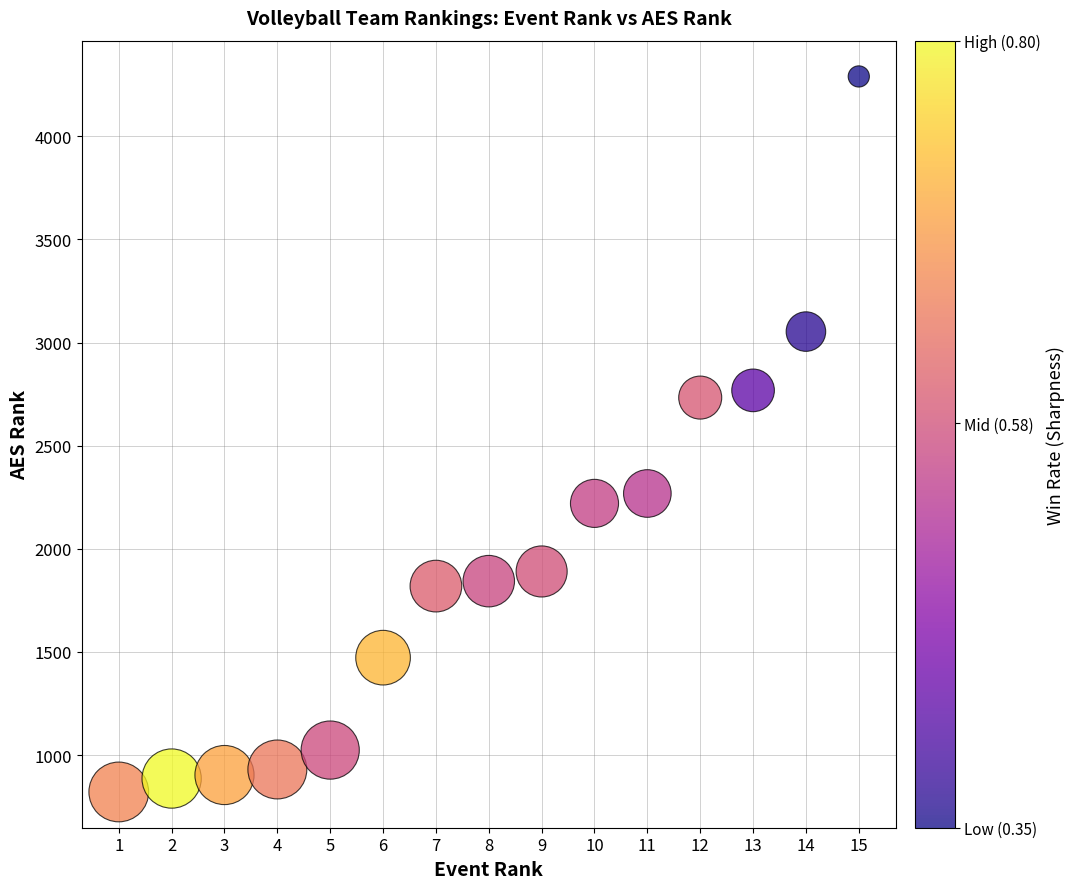

What is the range of X values (max minus min)?

14